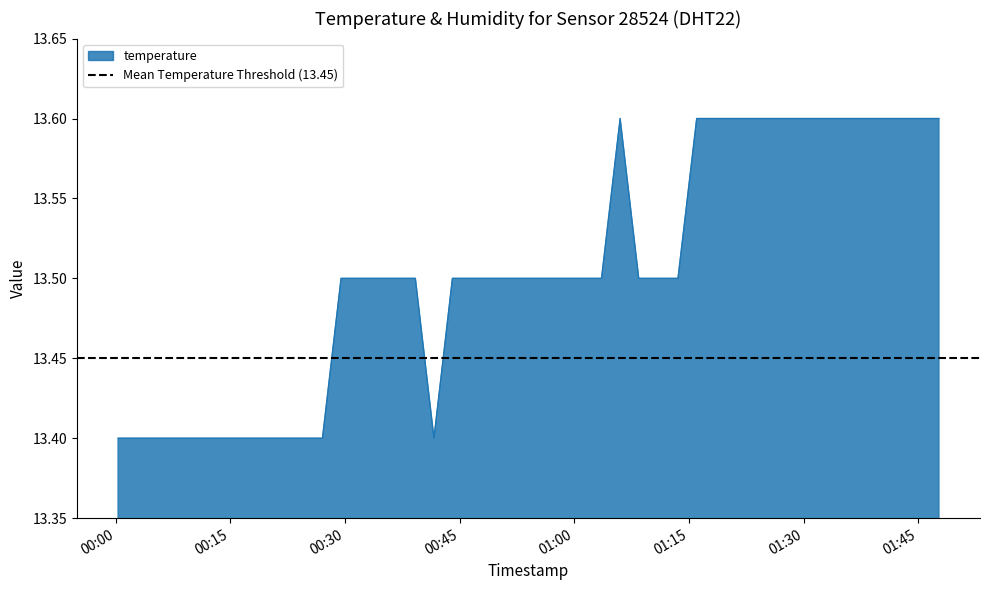

Count the number of categories in the chart.

40